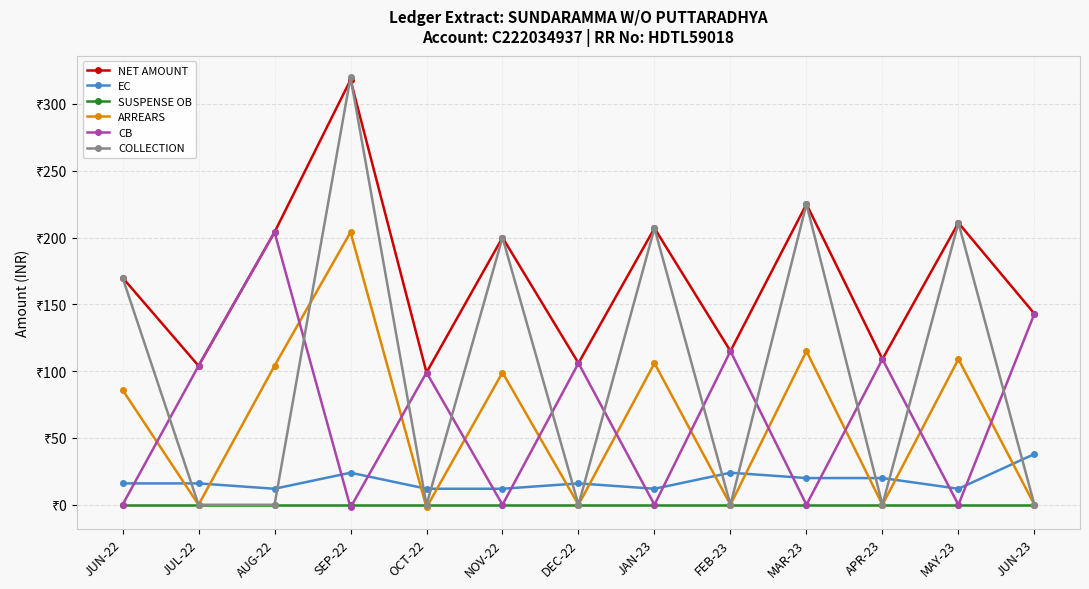

What is the lowest value of the NET AMOUNT series?

99